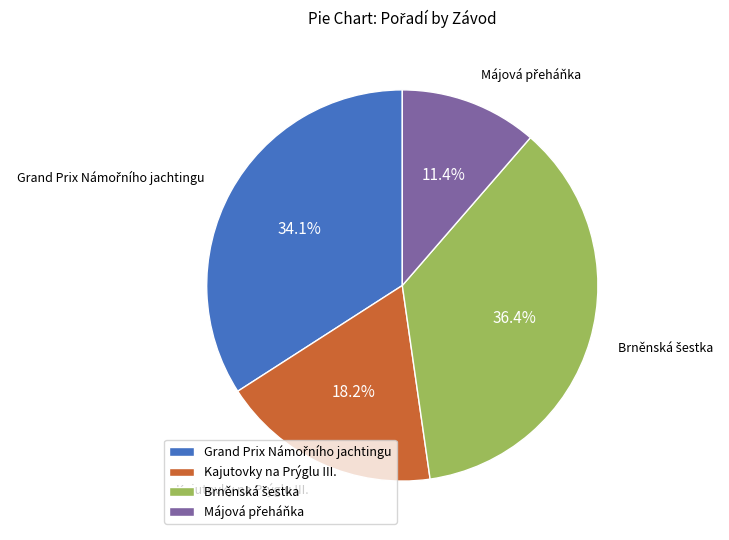

Is there a majority slice in this chart?

No